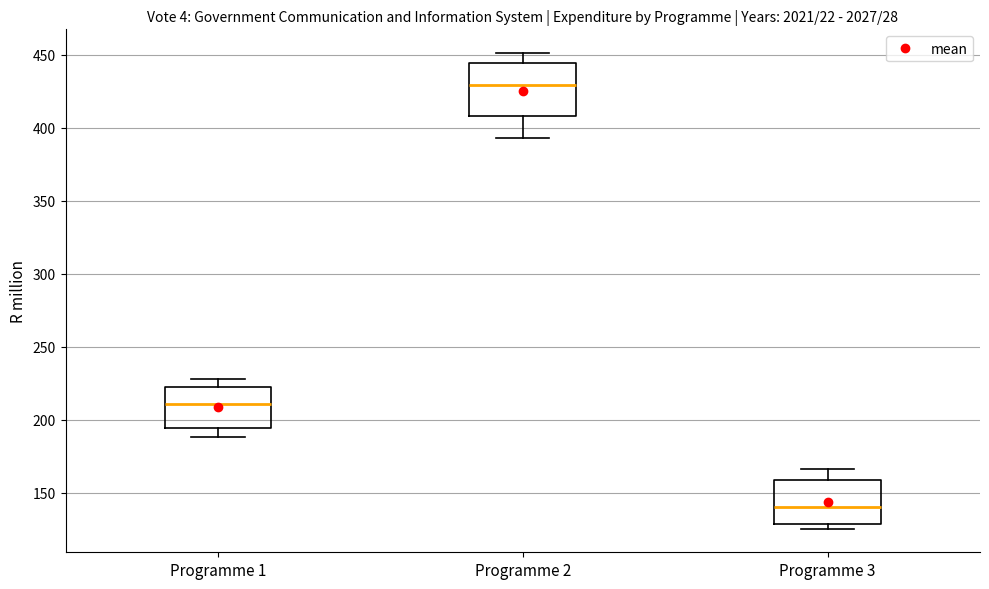

Reading left to right, transcribe this box plot: for each box, give where its median line is, the range the box spans, and where its two whiskers end, as read against the y-axis. The values are not printed on the chart, so give them approximately, as read against the axis.

Programme 1: median 210, box 195 to 225, whiskers 190 to 230
Programme 2: median 430, box 410 to 445, whiskers 395 to 450
Programme 3: median 140, box 130 to 160, whiskers 125 to 165